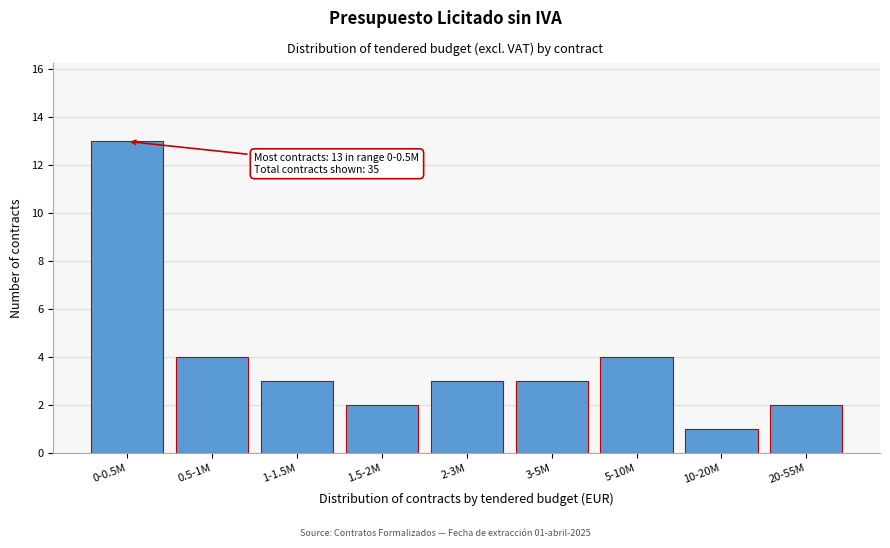

Reading right to left, what are all the values shown in this chart?

2	1	4	3	3	2	3	4	13